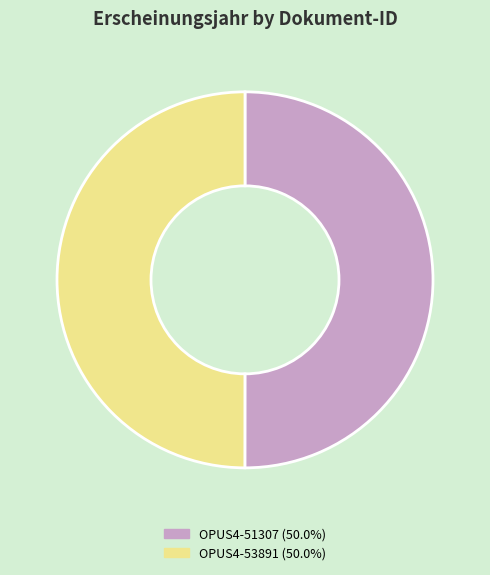

Is the sum of OPUS4-53891 and OPUS4-51307 greater than half?

Yes